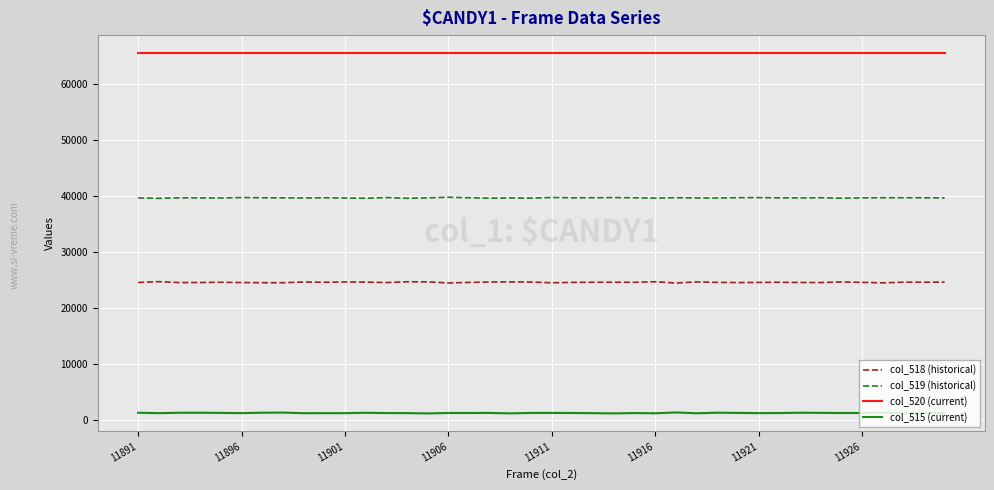

Which series has the largest total across all categories?

col_520 (current)